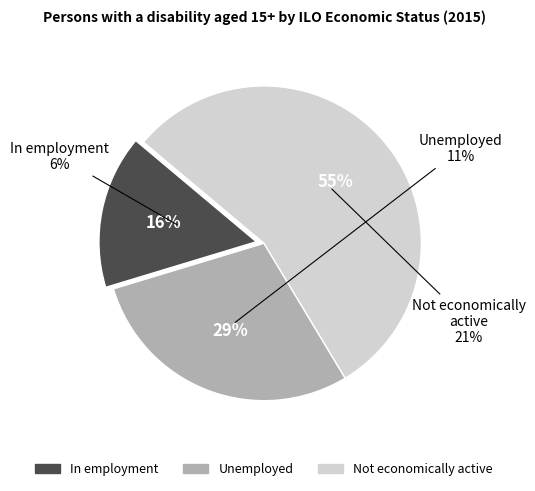

True or false: In employment accounts for 16% of the total.

True